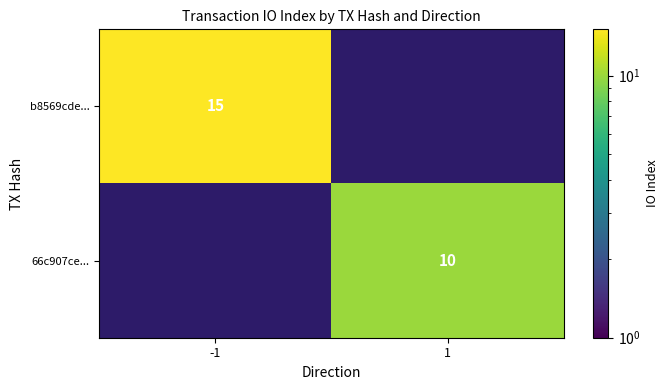

At which category is the sum across all series the highest?

-1